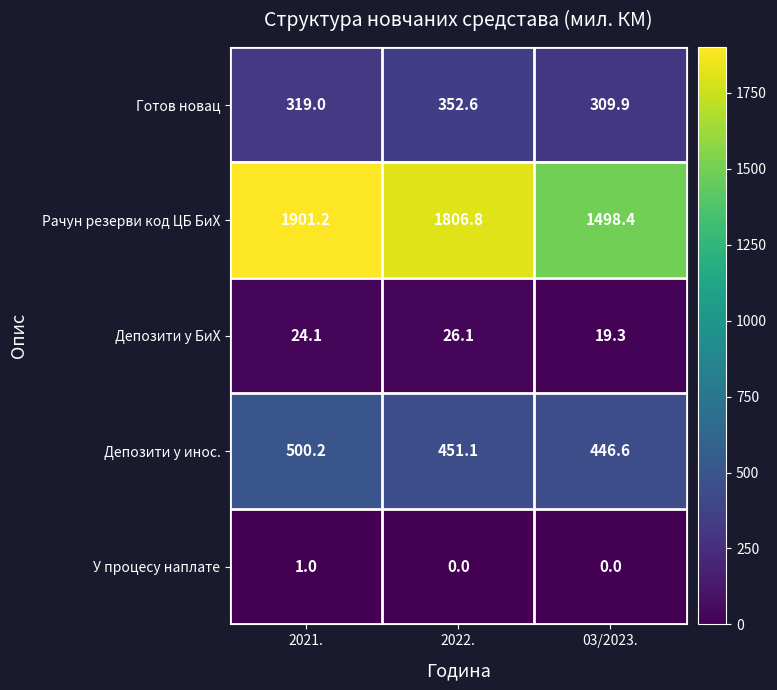

What is the difference between the second highest and minimum values in the Депозити у БиХ series?

4.8